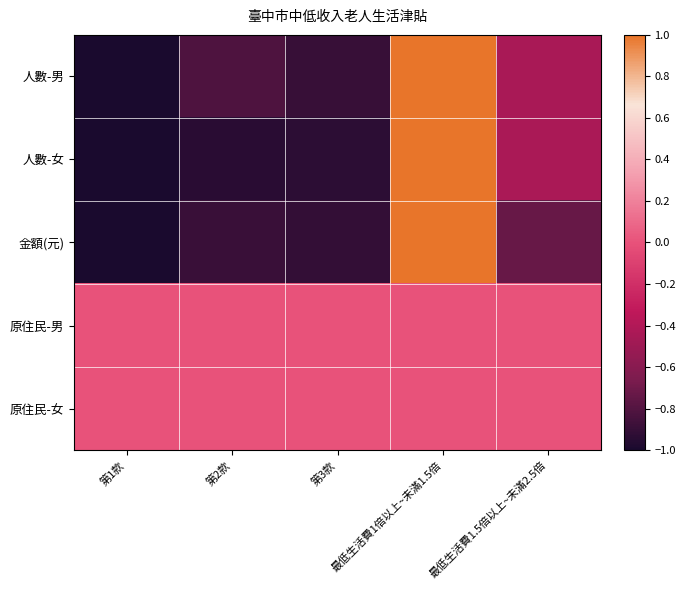

Reading right to left, what are all the values shown in this chart?

人數-男: 最低生活費1.5倍以上~未滿2.5倍=-0.4	最低生活費1倍以上~未滿1.5倍=1.0	第3款=-0.9	第2款=-0.8	第1款=-1.0
人數-女: 最低生活費1.5倍以上~未滿2.5倍=-0.4	最低生活費1倍以上~未滿1.5倍=1.0	第3款=-0.9	第2款=-0.9	第1款=-1.0
金額(元): 最低生活費1.5倍以上~未滿2.5倍=-0.7	最低生活費1倍以上~未滿1.5倍=1.0	第3款=-0.9	第2款=-0.9	第1款=-1.0
原住民-男: 最低生活費1.5倍以上~未滿2.5倍=0.0	最低生活費1倍以上~未滿1.5倍=0.0	第3款=0.0	第2款=0.0	第1款=0.0
原住民-女: 最低生活費1.5倍以上~未滿2.5倍=0.0	最低生活費1倍以上~未滿1.5倍=0.0	第3款=0.0	第2款=0.0	第1款=0.0